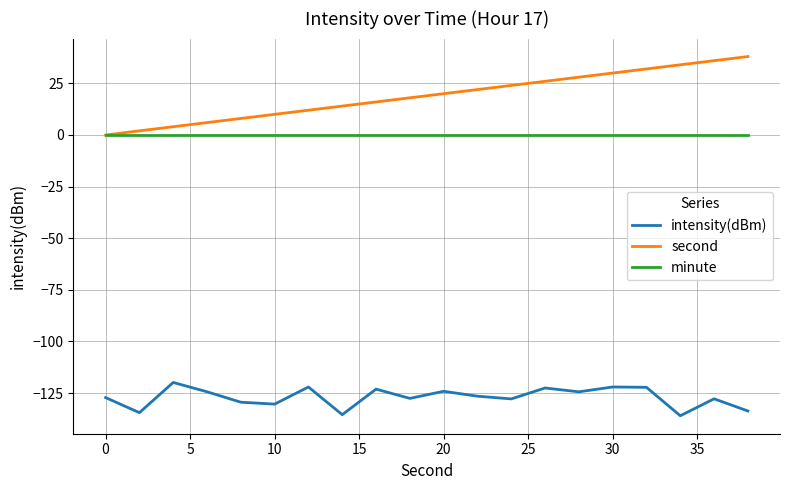

What is the maximum value shown in the chart?

38.0